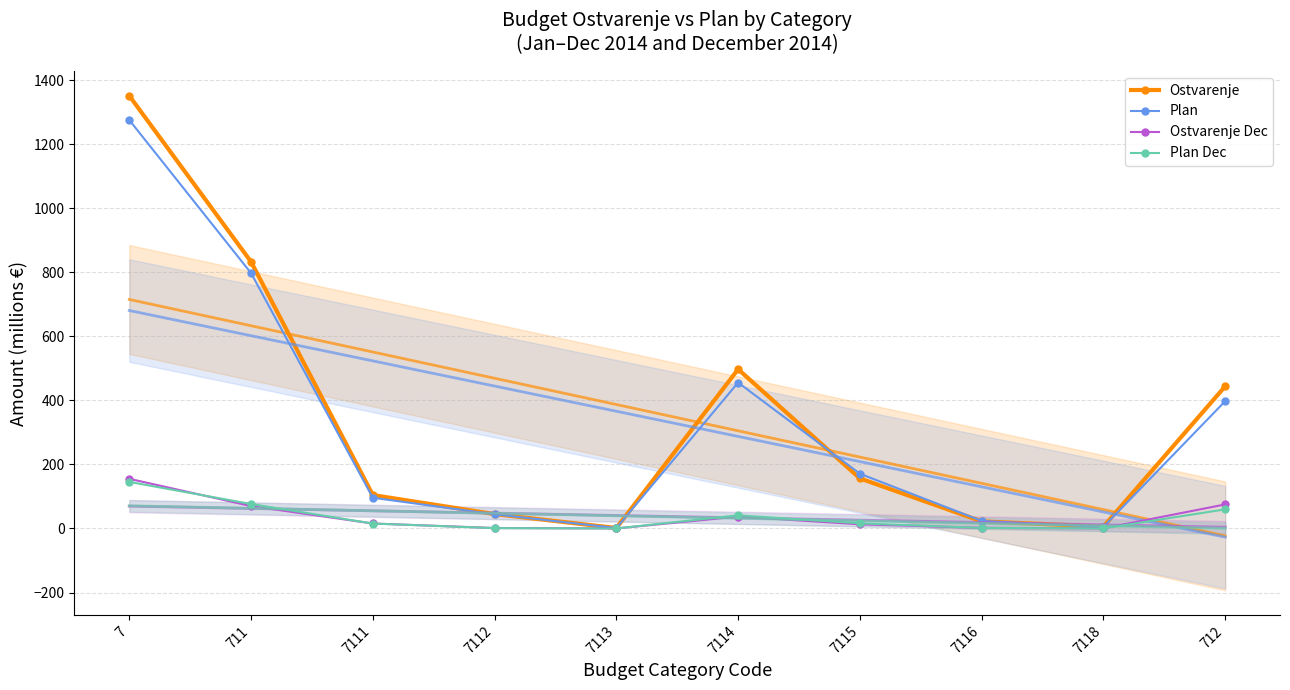

True or false: Plan and Plan Dec intersect in this chart.

False